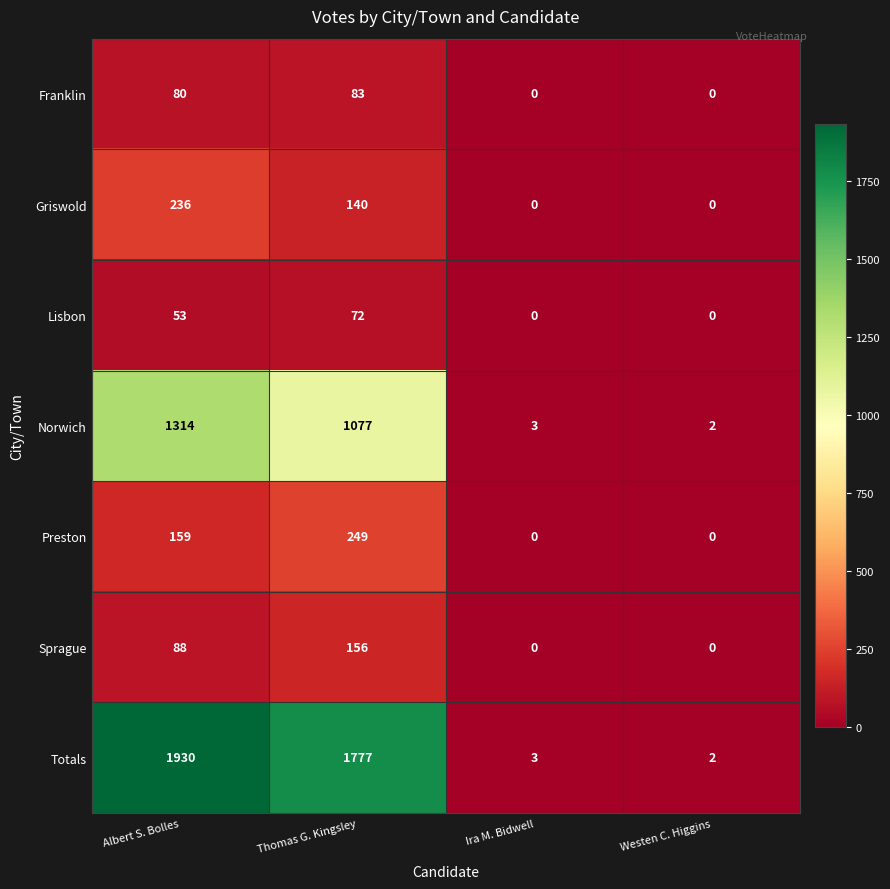

Reading right to left, transcribe all the data shown in this chart.

Franklin: 0	0	83	80
Griswold: 0	0	140	236
Lisbon: 0	0	72	53
Norwich: 2	3	1077	1314
Preston: 0	0	249	159
Sprague: 0	0	156	88
Totals: 2	3	1777	1930